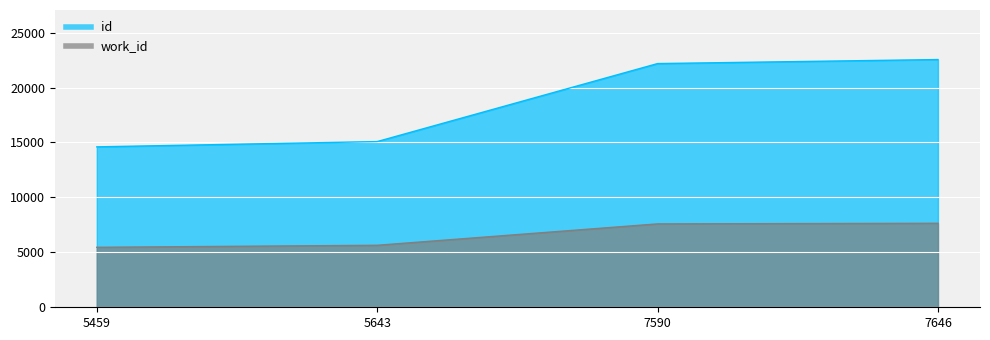

At which label does id reach its peak?

7646